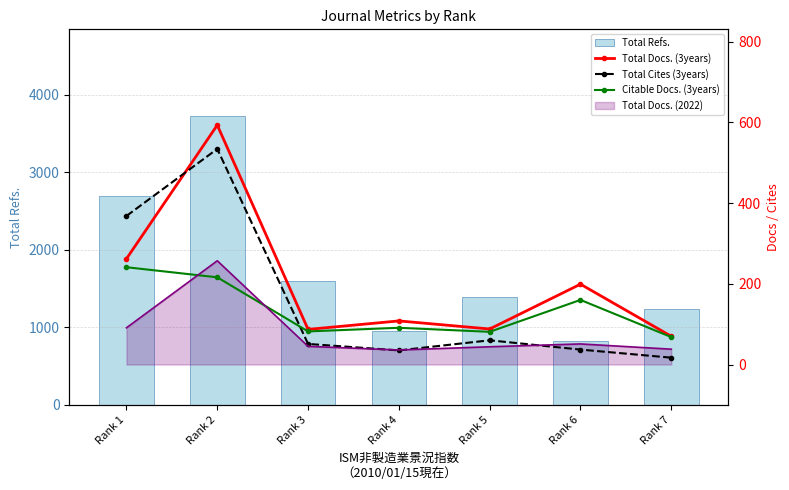

Which has a higher value, Rank 1 or Rank 2?

Rank 2